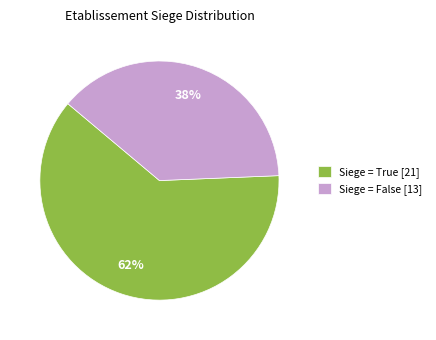

What is the largest slice in the pie chart?

Siege = True [21]